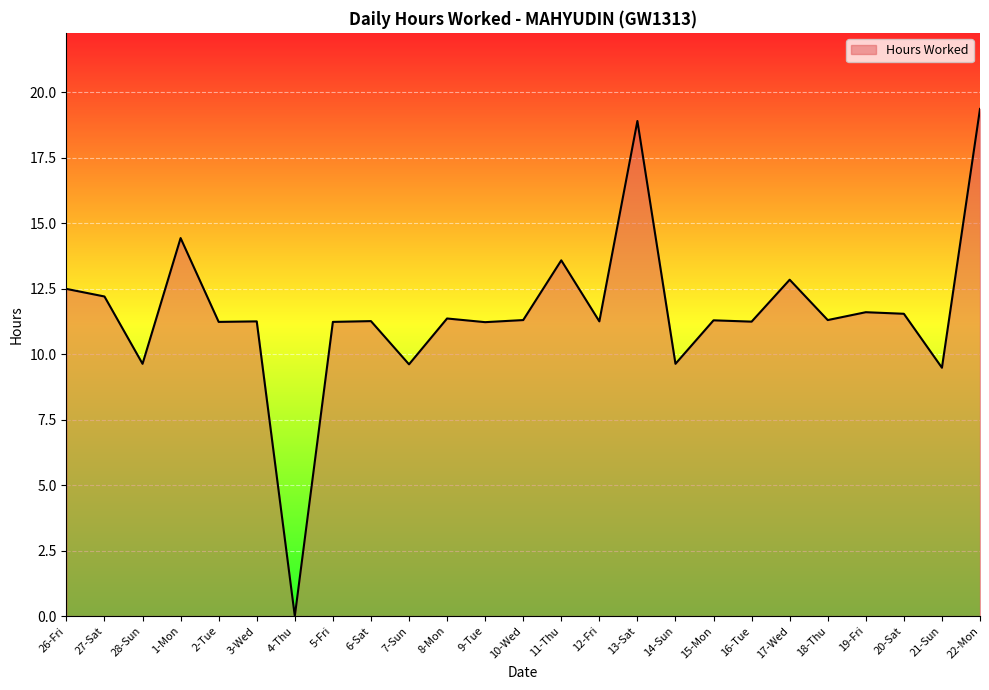

Which has a higher value, 9-Tue or 28-Sun?

9-Tue